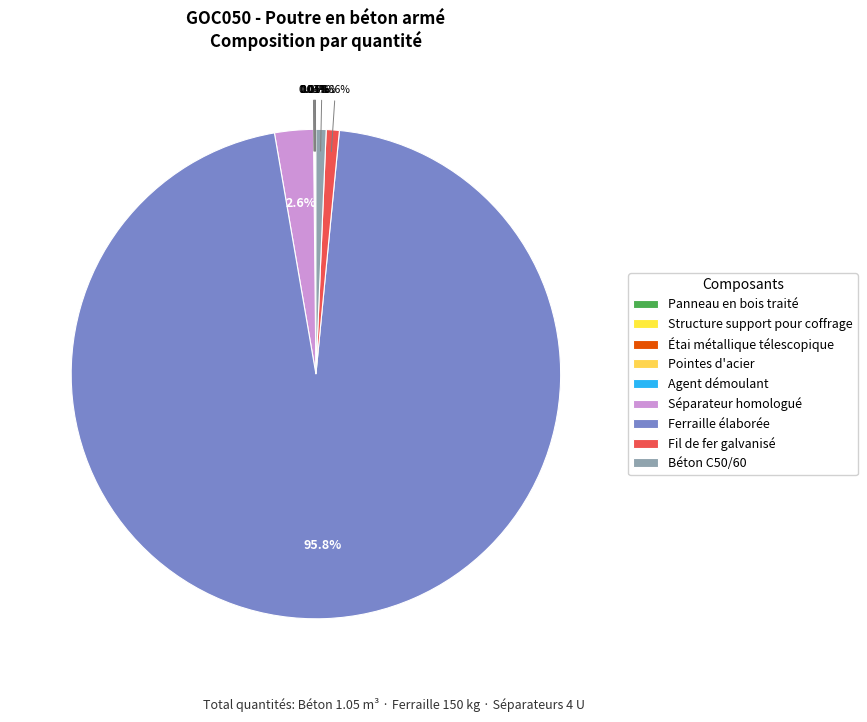

What portion of the pie excludes Fil de fer galvanisé?

99.1%